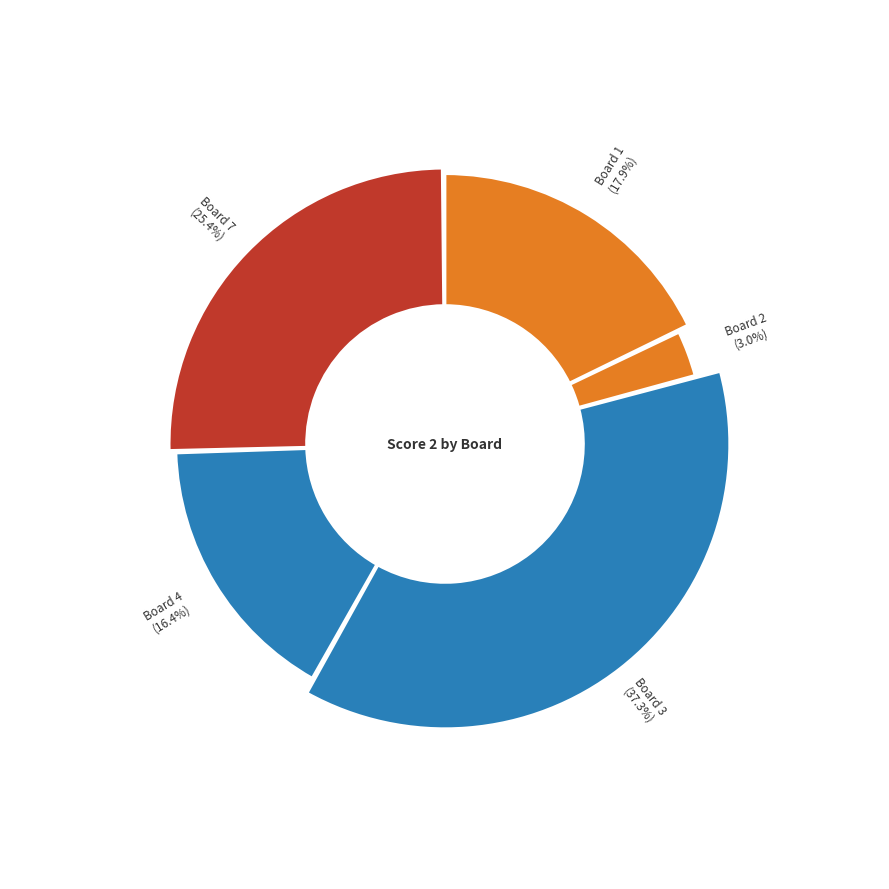

True or false: Board 5 accounts for 0% of the total.

True